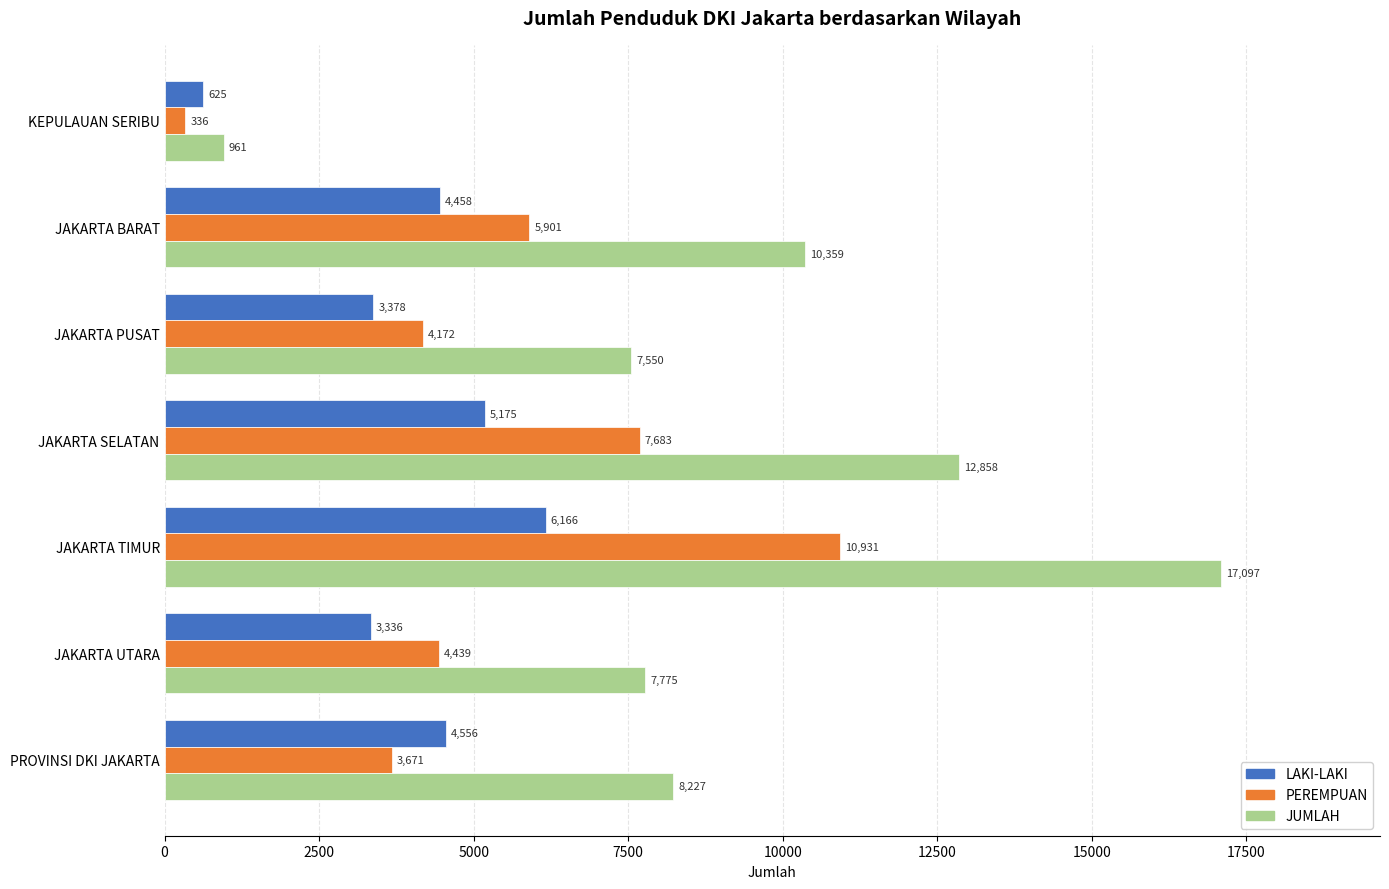

At JAKARTA UTARA, list the series in order from largest to smallest.

JUMLAH, PEREMPUAN, LAKI-LAKI